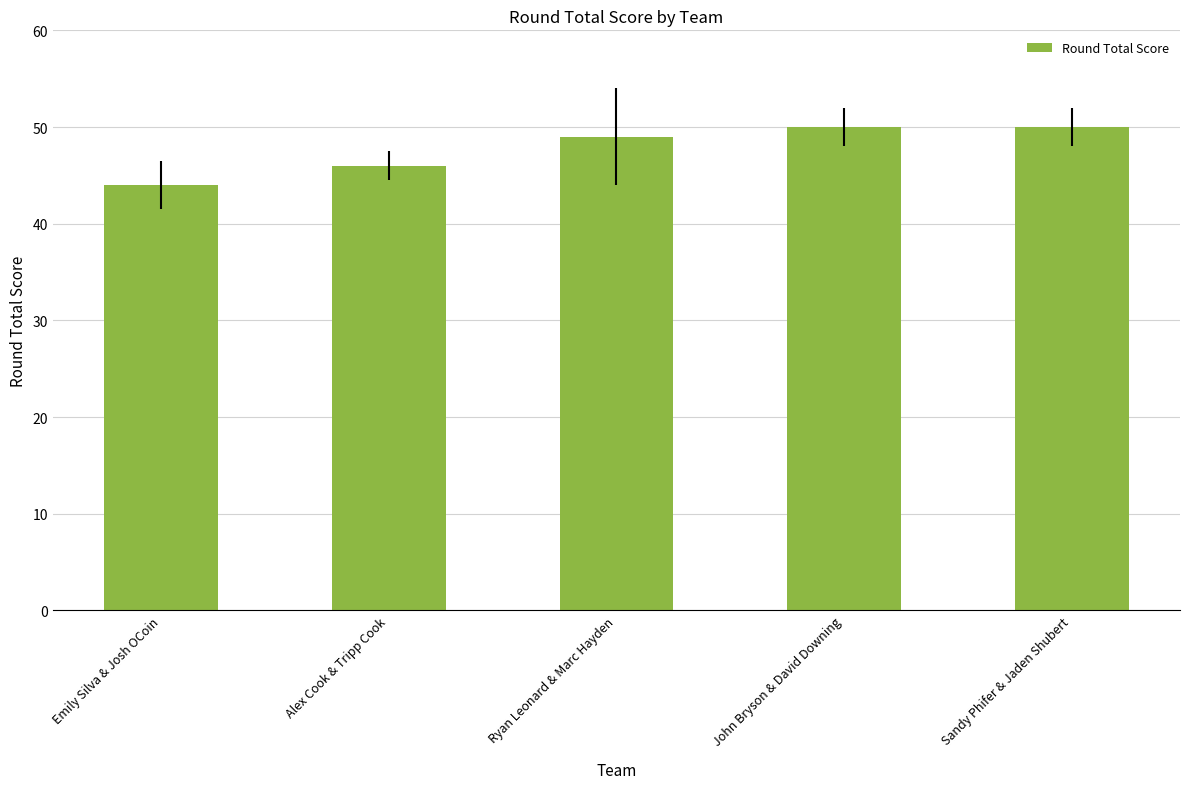

Which category has the lowest value across all series?

Emily Silva & Josh OCoin